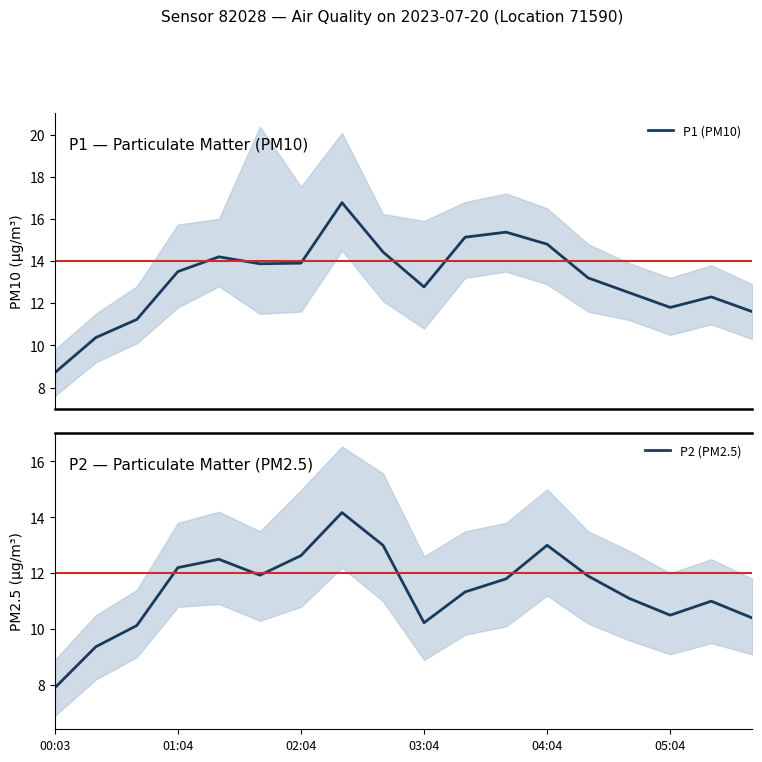

Rank the series by their maximum value, from lowest to highest.

P2 (PM2.5), P1 (PM10)